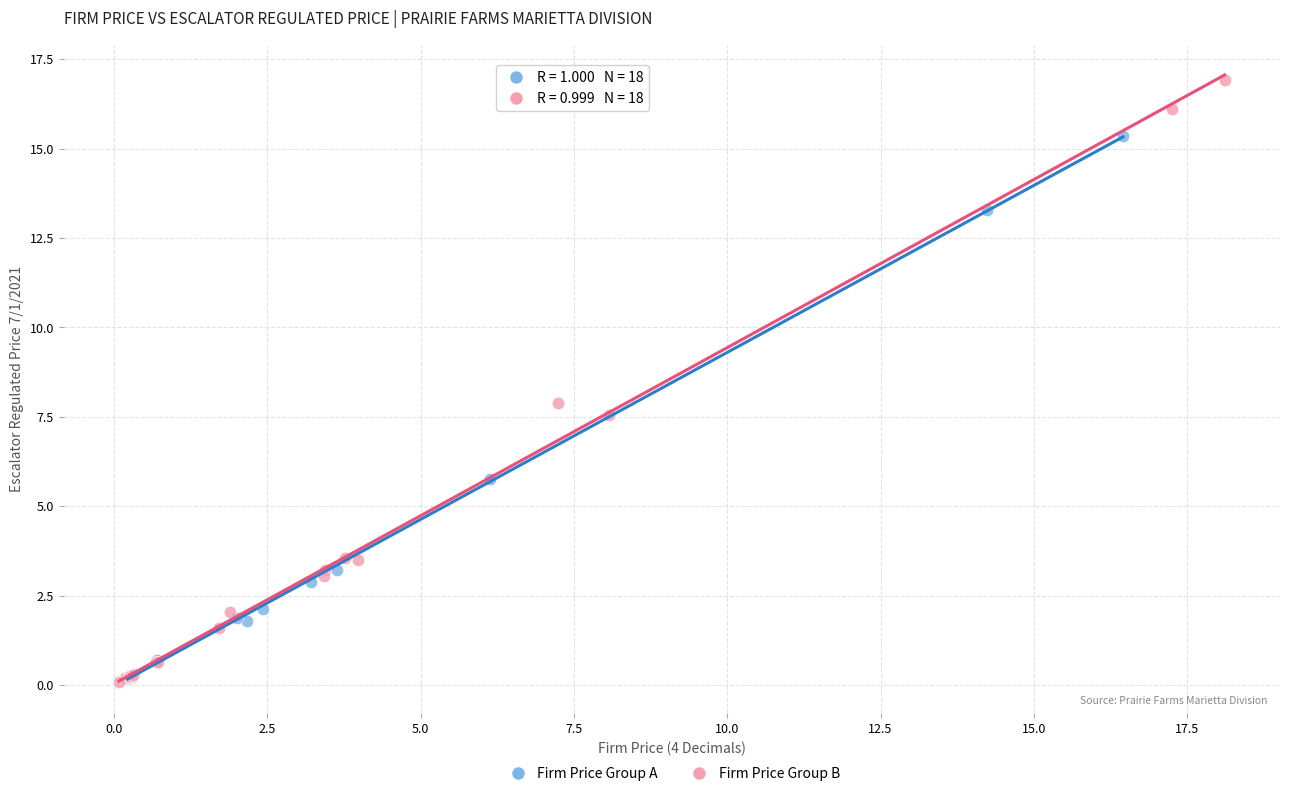

Which series has the largest Y range (max minus min)?

Firm Price Group B